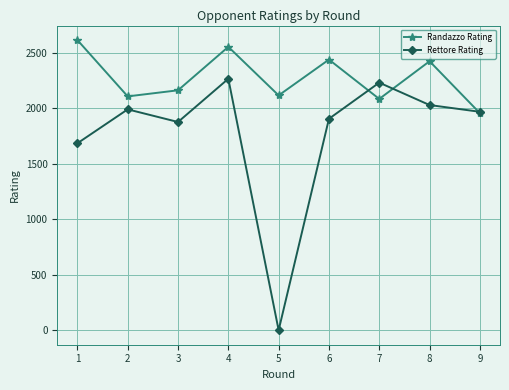

What is the difference between the Rettore Rating values at 2 and 5?

1992